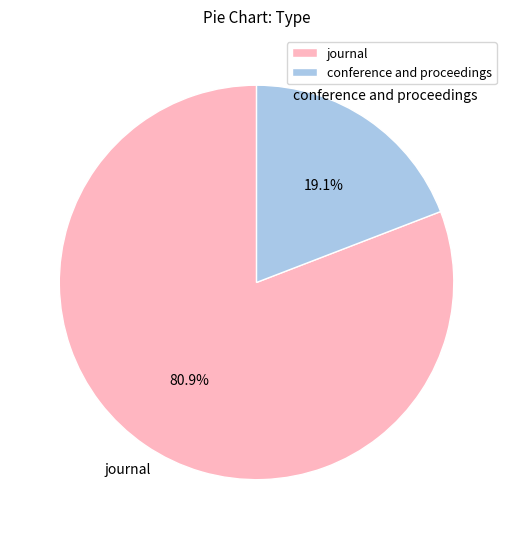

What is the smallest slice in the pie chart?

conference and proceedings